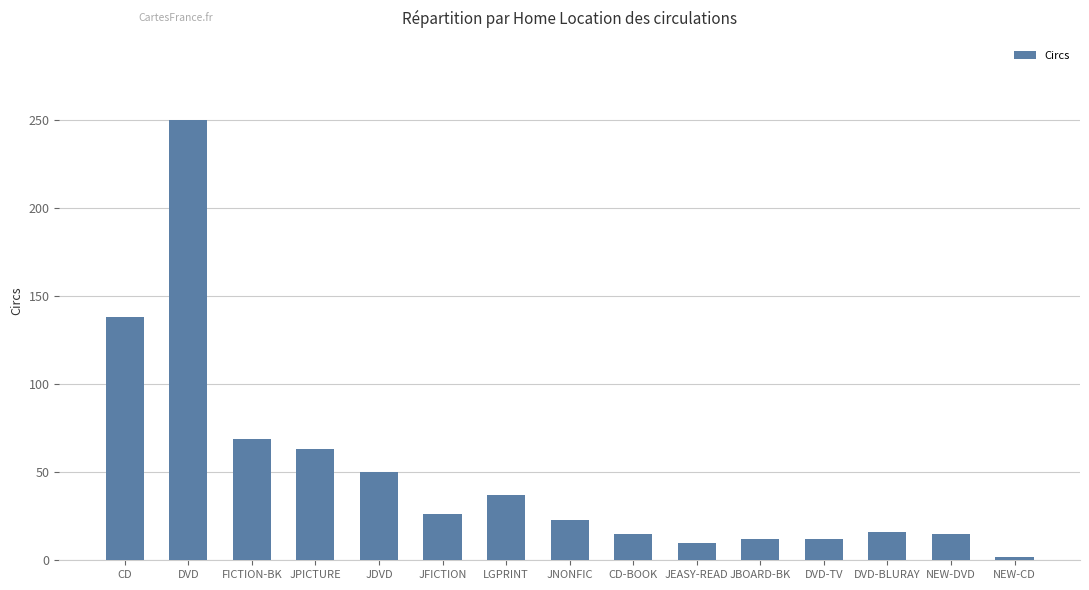

The value at JFICTION is 26. True or false?

True